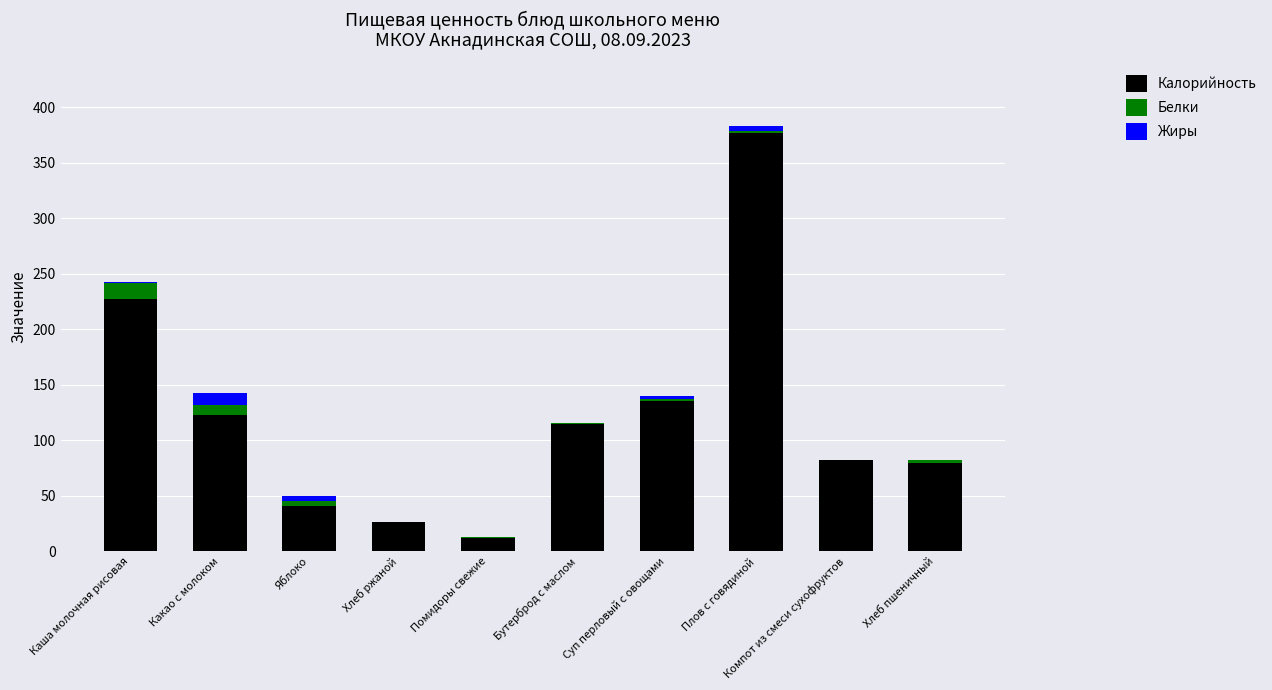

At which category is the sum across all series the highest?

Плов с говядиной